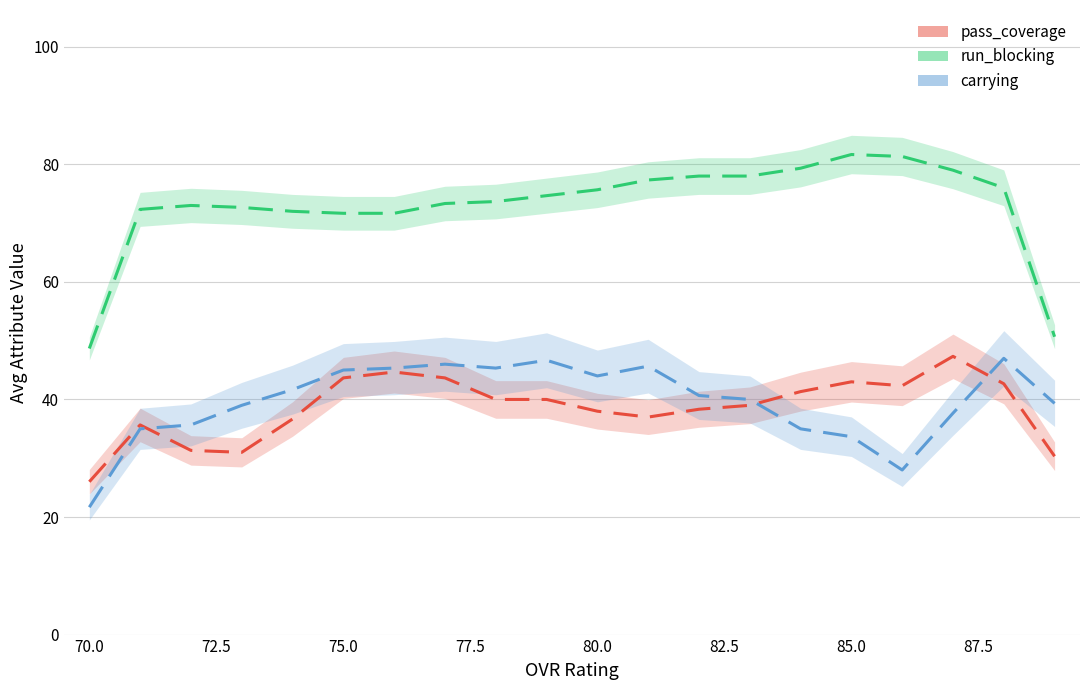

How many lines are shown in the chart?

3